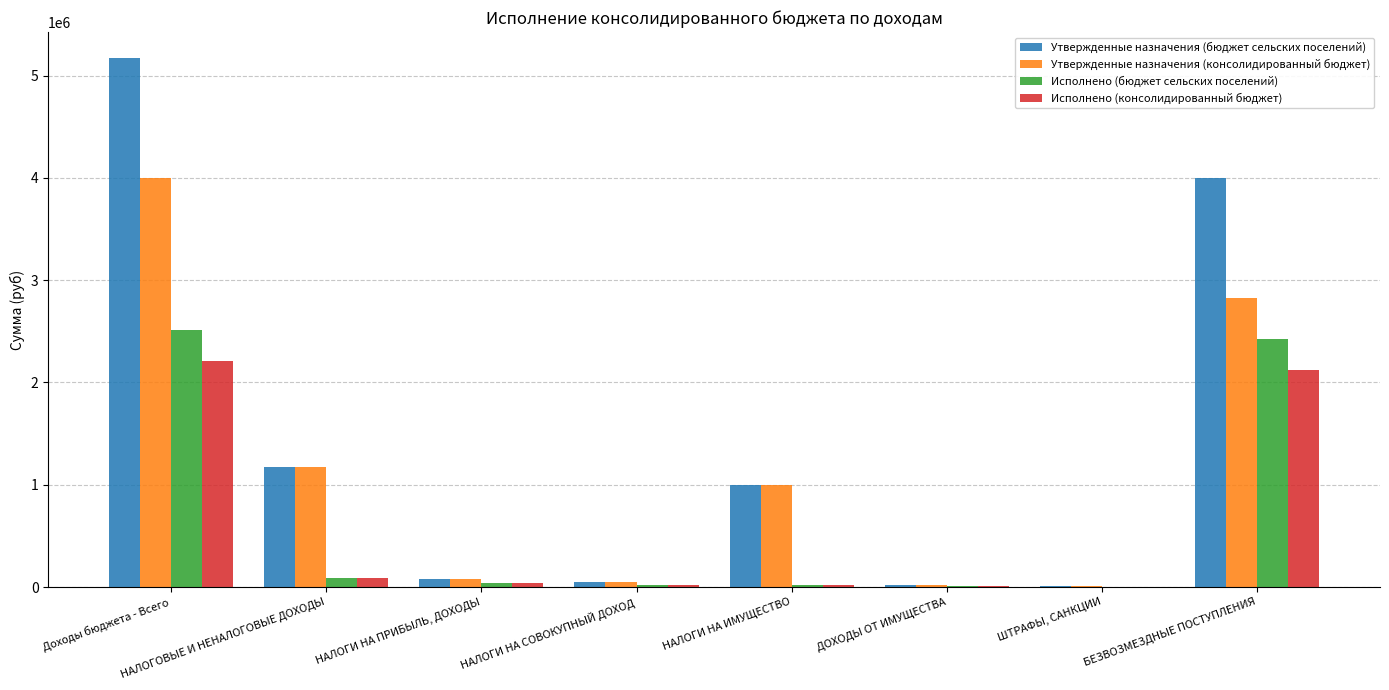

How many groups of bars are there?

8